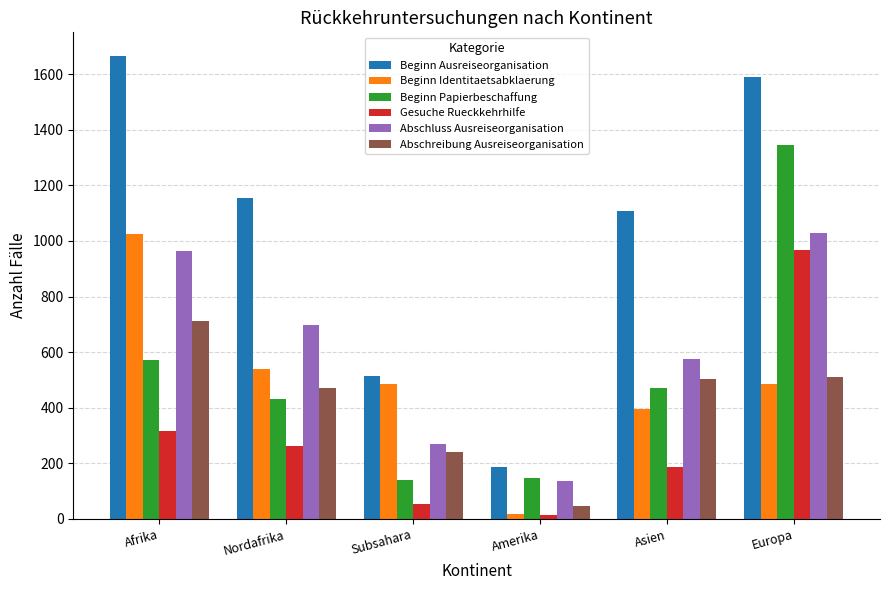

Count the number of categories in the chart.

6